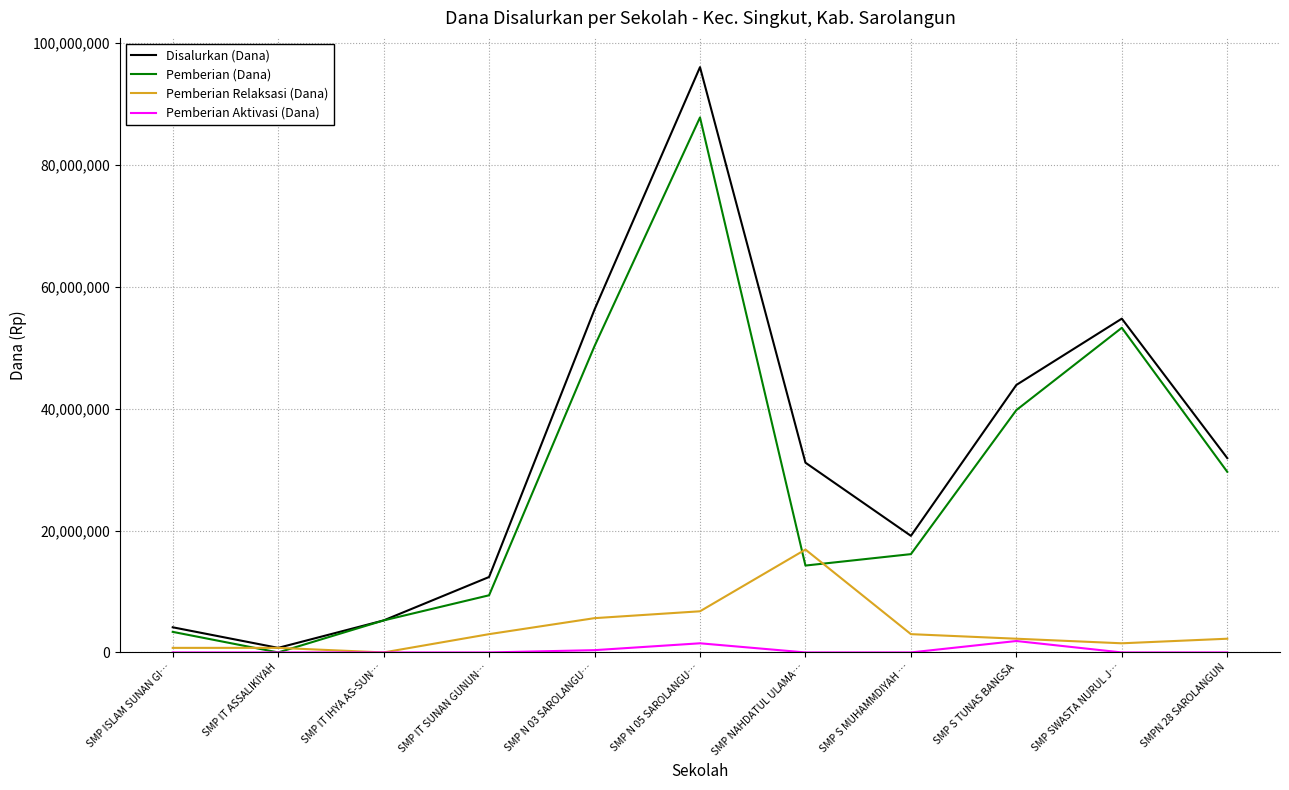

List the series in order of their peak value, highest first.

Disalurkan (Dana), Pemberian (Dana), Pemberian Relaksasi (Dana), Pemberian Aktivasi (Dana)